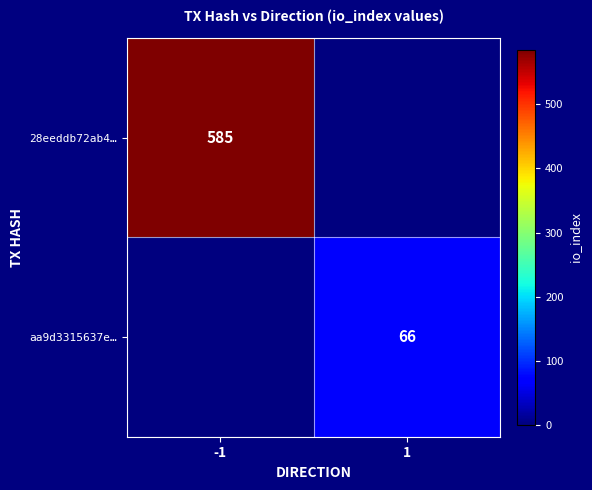

Is the value of 28eeddb72ab4… at -1 greater than the value of aa9d3315637e… at 1?

Yes